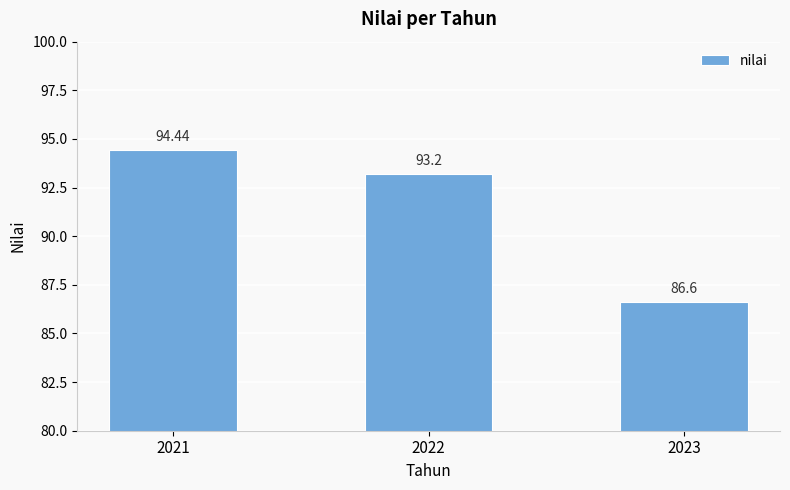

How many categories are shown in the chart?

3